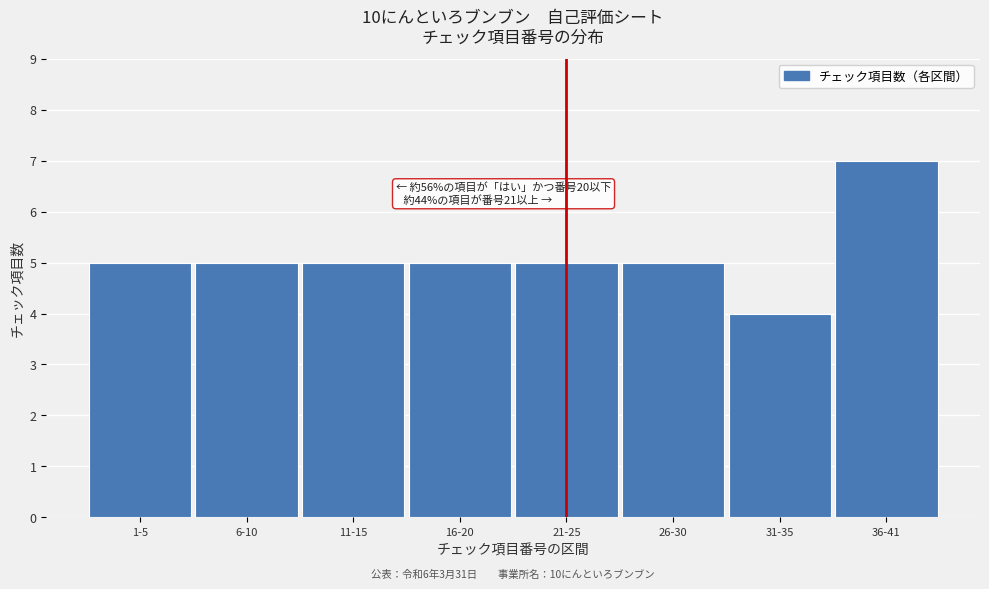

Reading left to right, extract all data points from this chart.

5	5	5	5	5	5	4	7